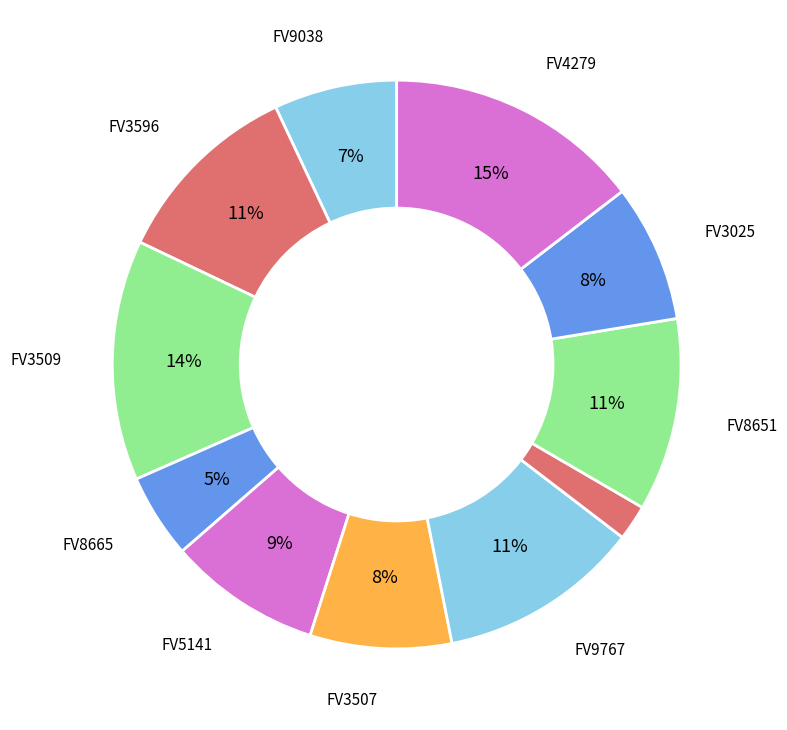

How many segments does this pie chart have?

11